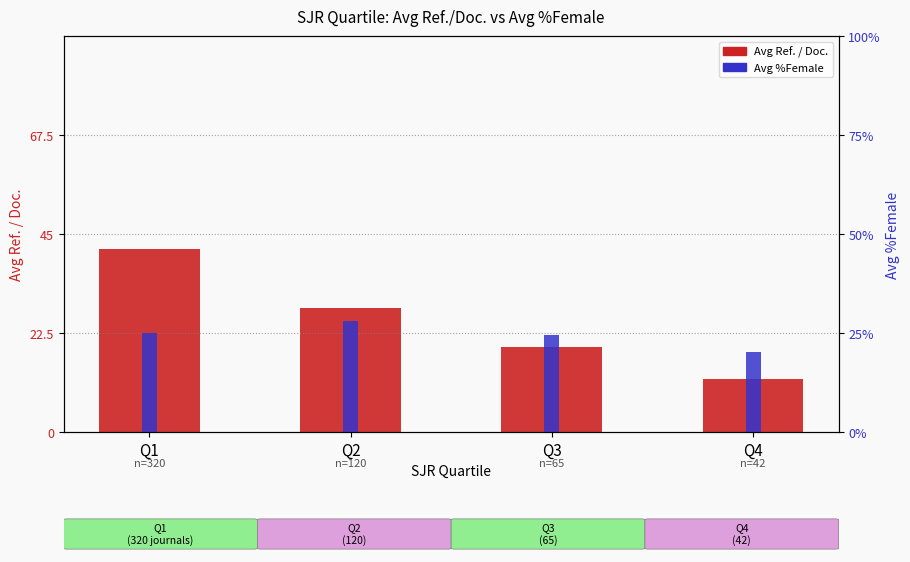

At which category does the chart reach its minimum across all series?

Q4